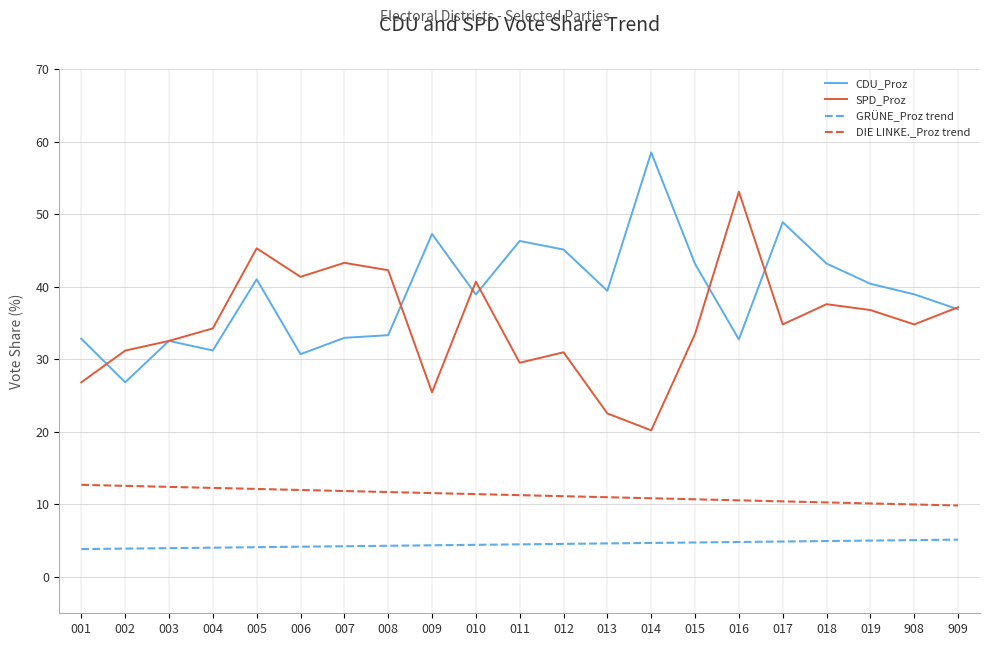

The GRÜNE_Proz trend series shows 2.5 at 018. True or false?

False